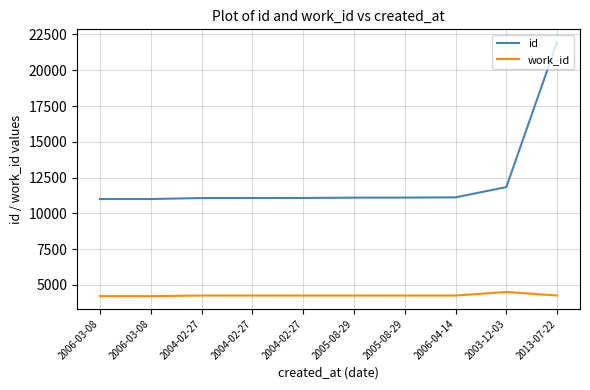

True or false: work_id has a value of 4209 at 2006-03-08.

True